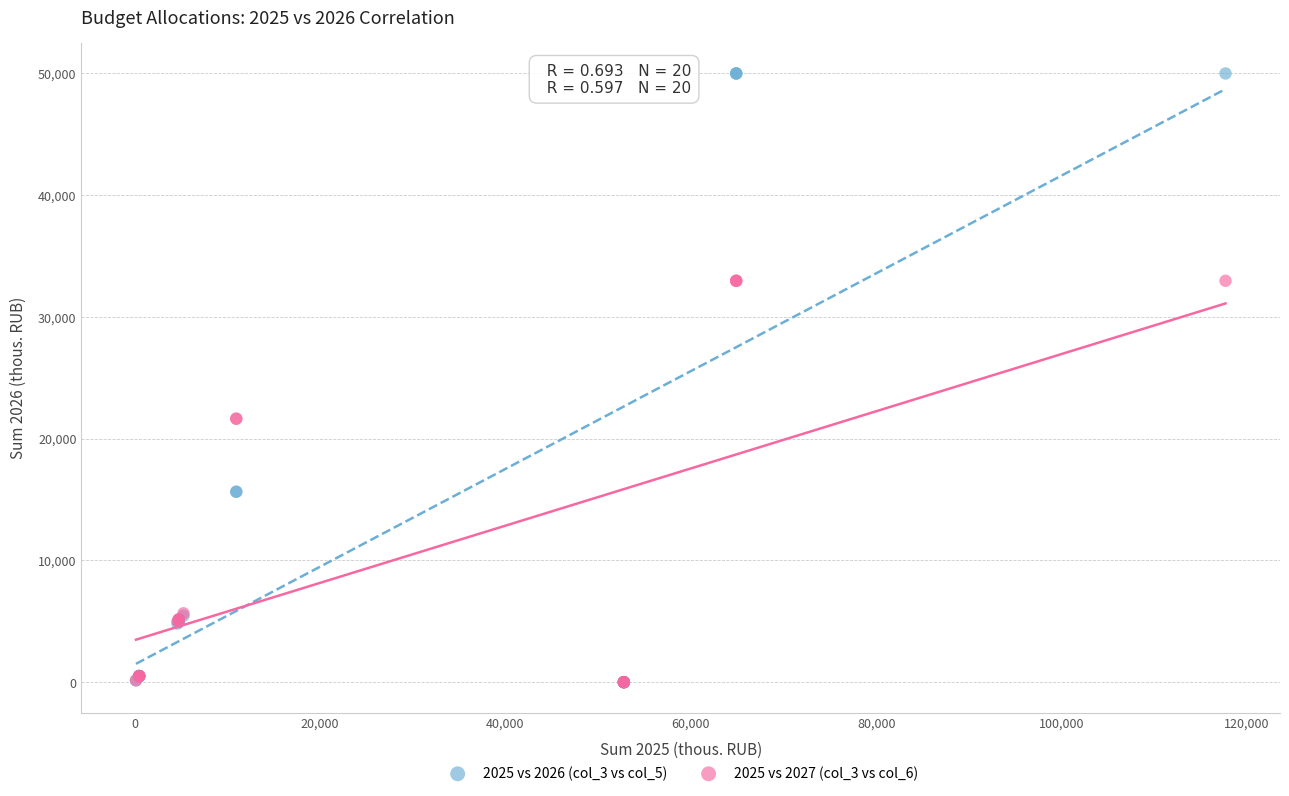

Which series has the widest spread of Y values?

2025 vs 2026 (col_3 vs col_5)